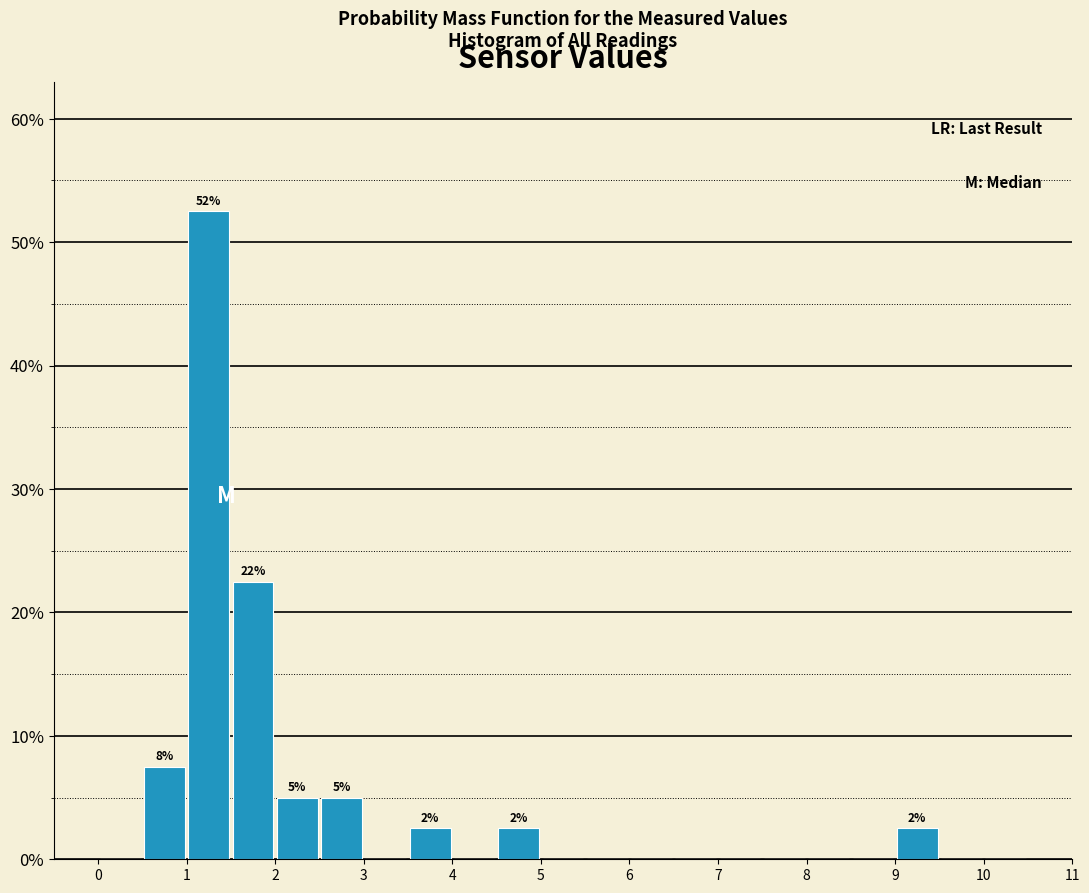

Over which range of the x-axis is the bar tallest?

1.0 to 1.5